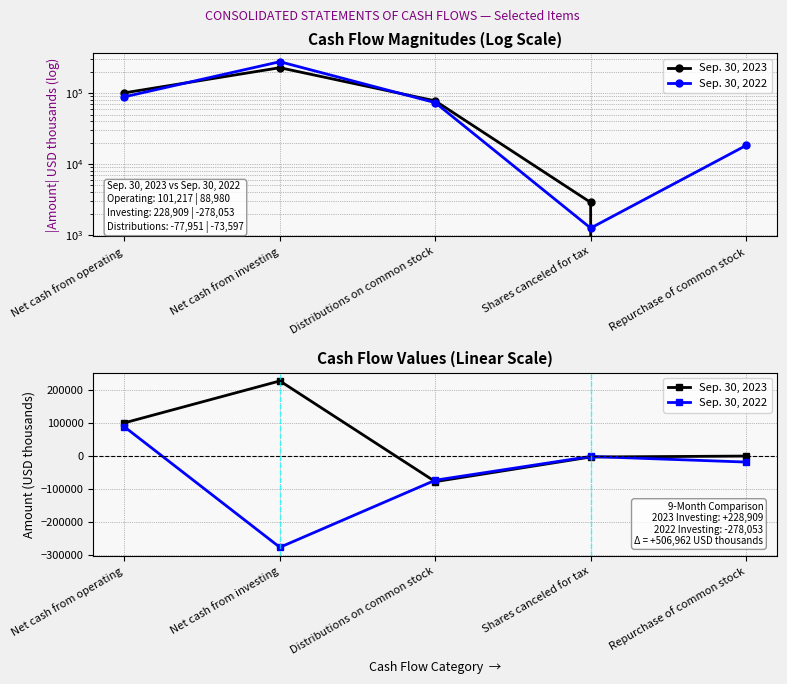

At which label is Sep. 30, 2022 closest to -94536?

Distributions on common stock